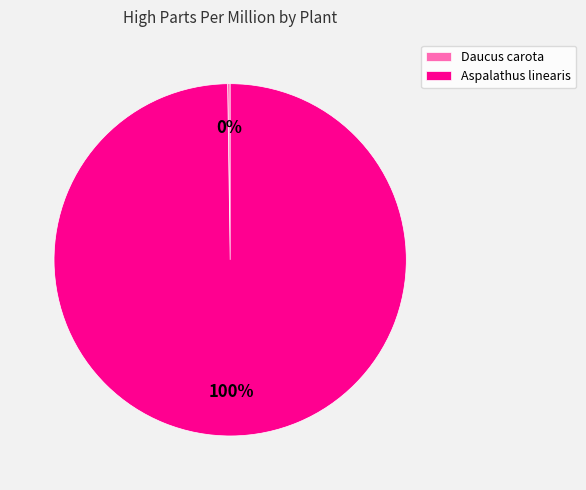

Does Aspalathus linearis represent more than half of the total?

Yes